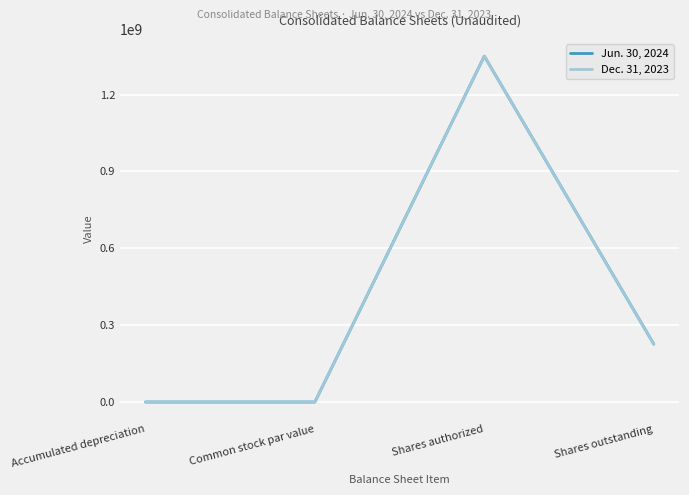

At how many categories does at least one series exceed 1176609101?

1